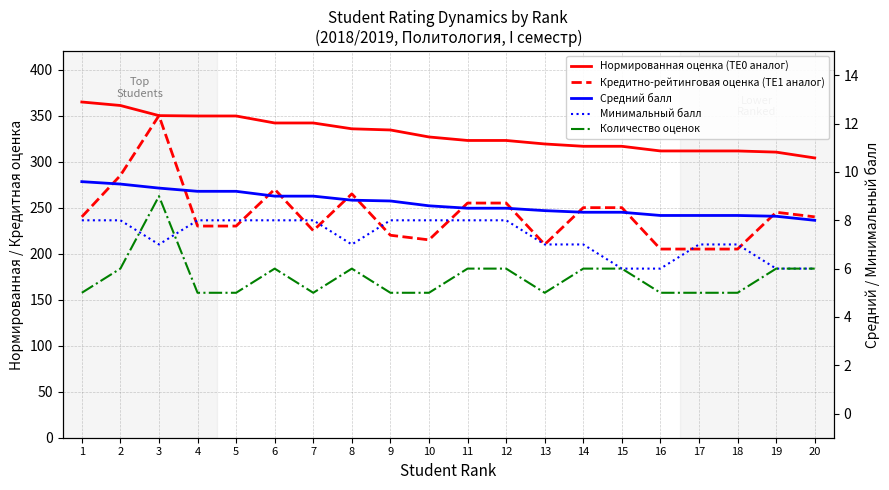

What is the difference between the maximum and minimum values in the Нормированная оценка (TE0 аналог) series?

60.8